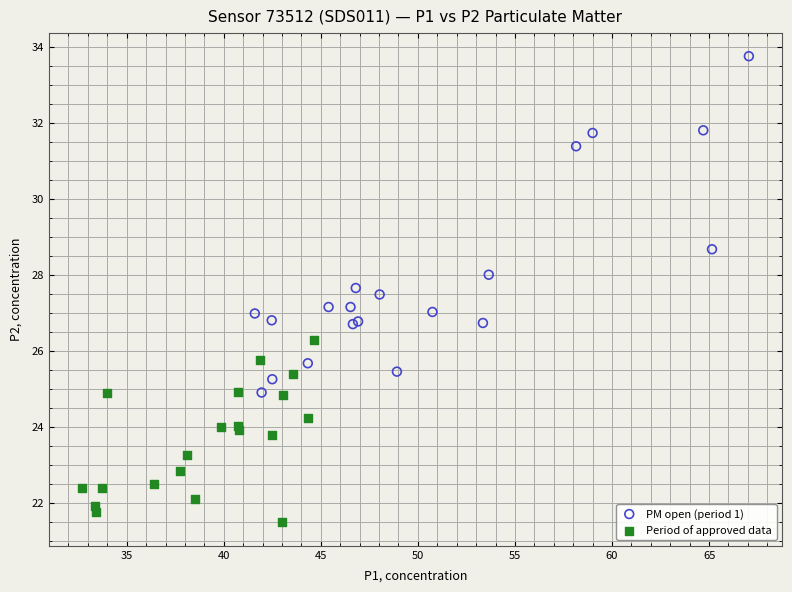

Which series reaches the maximum Y coordinate?

PM open (period 1)